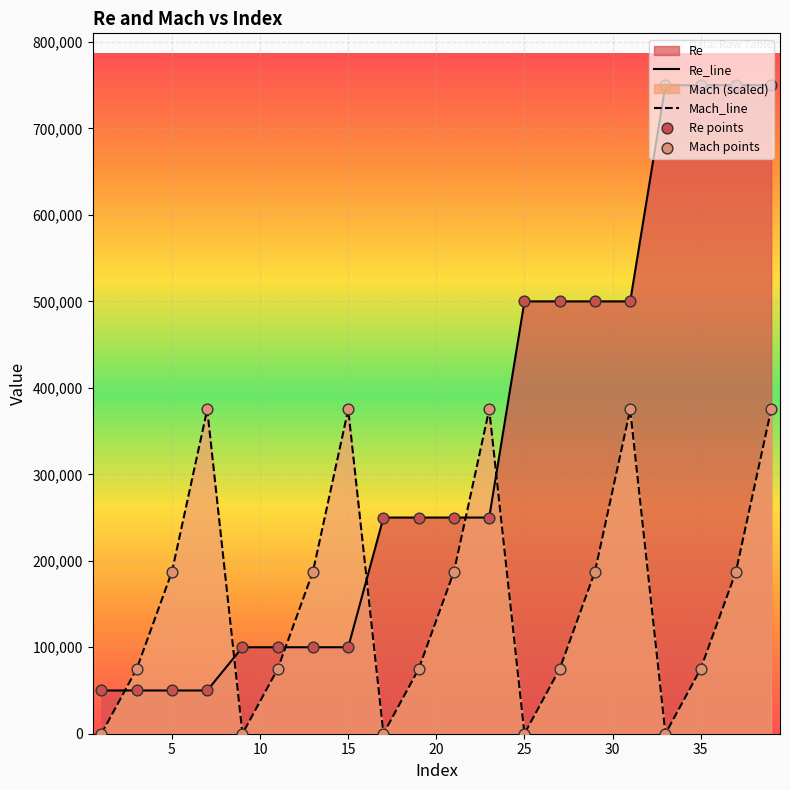

Which series has the largest total across all categories?

Re_line